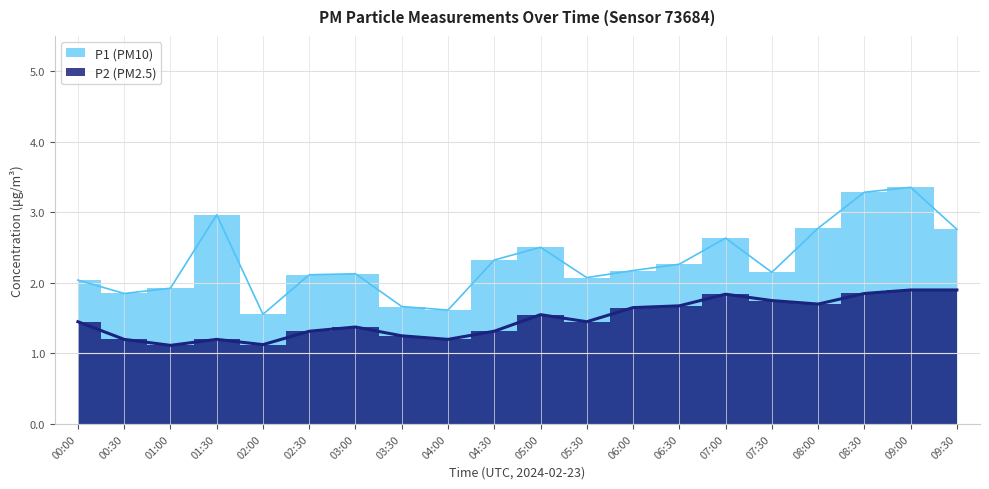

Which series has the widest spread of values?

P1